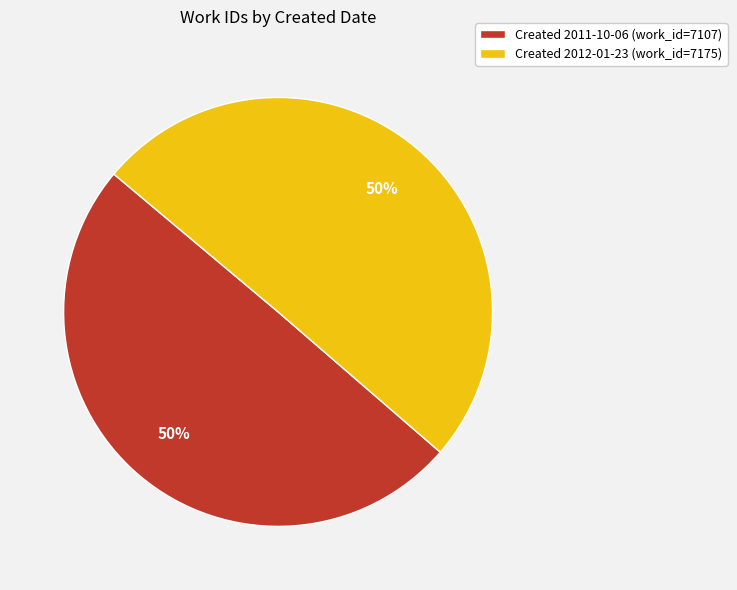

The Created 2012-01-23 (work_id=7175) slice represents 37% of the pie. True or false?

False